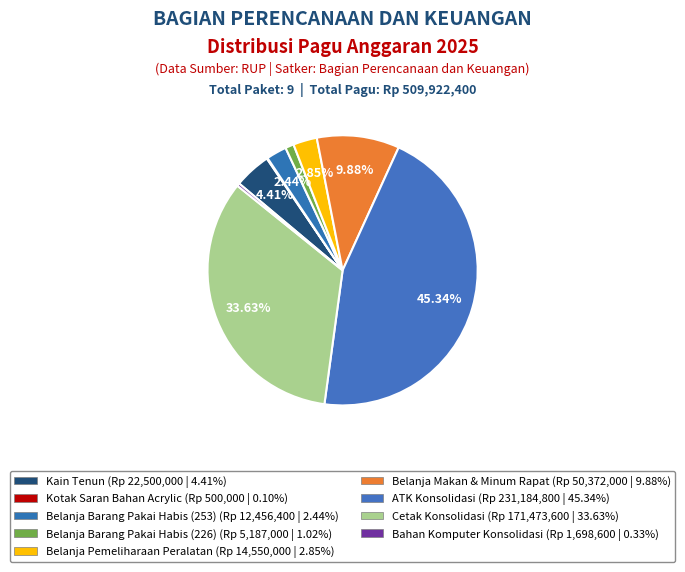

Count the number of slices in the pie.

9